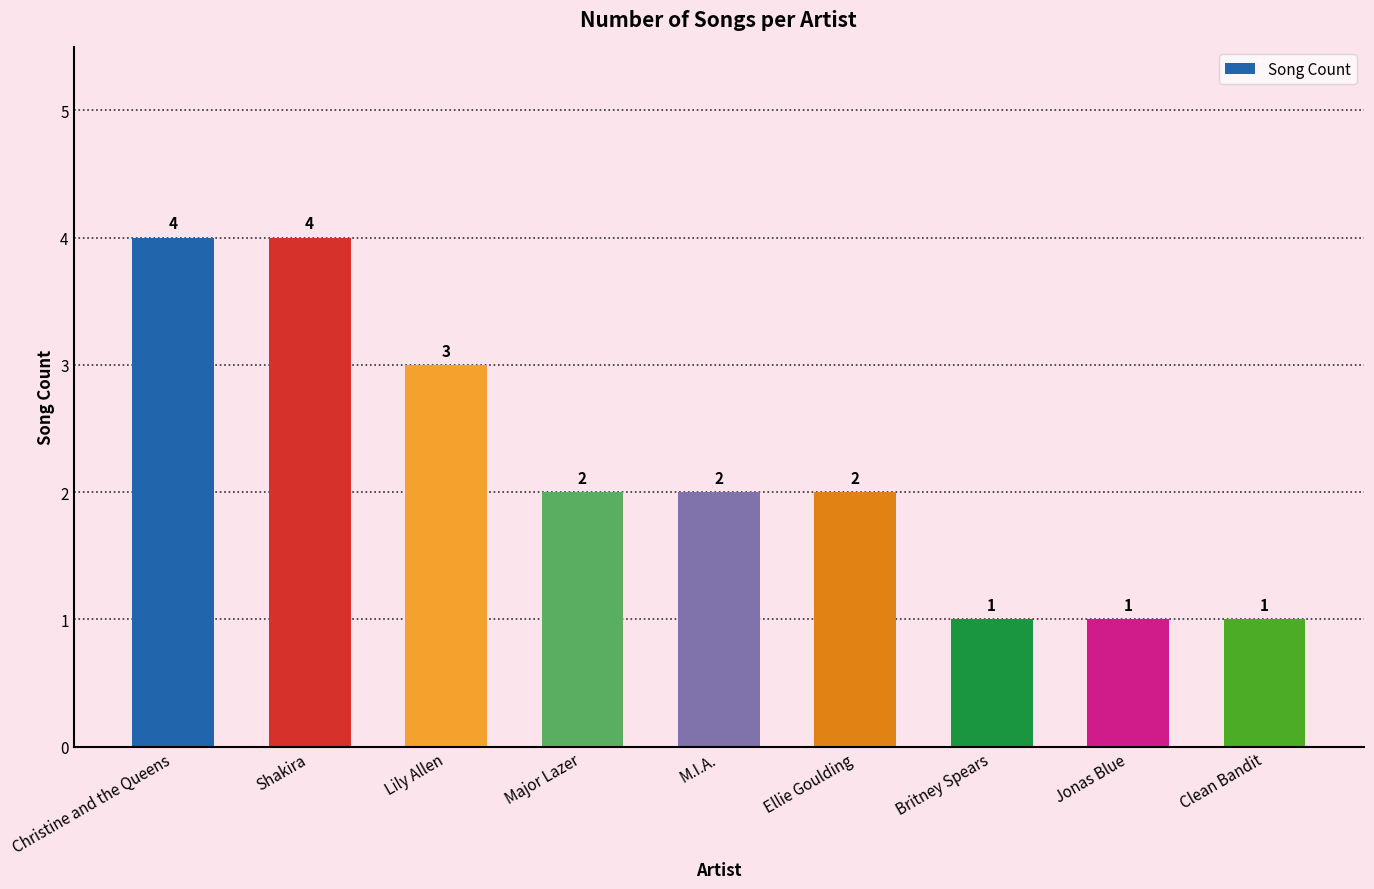

Does the chart contain stacked bars?

No